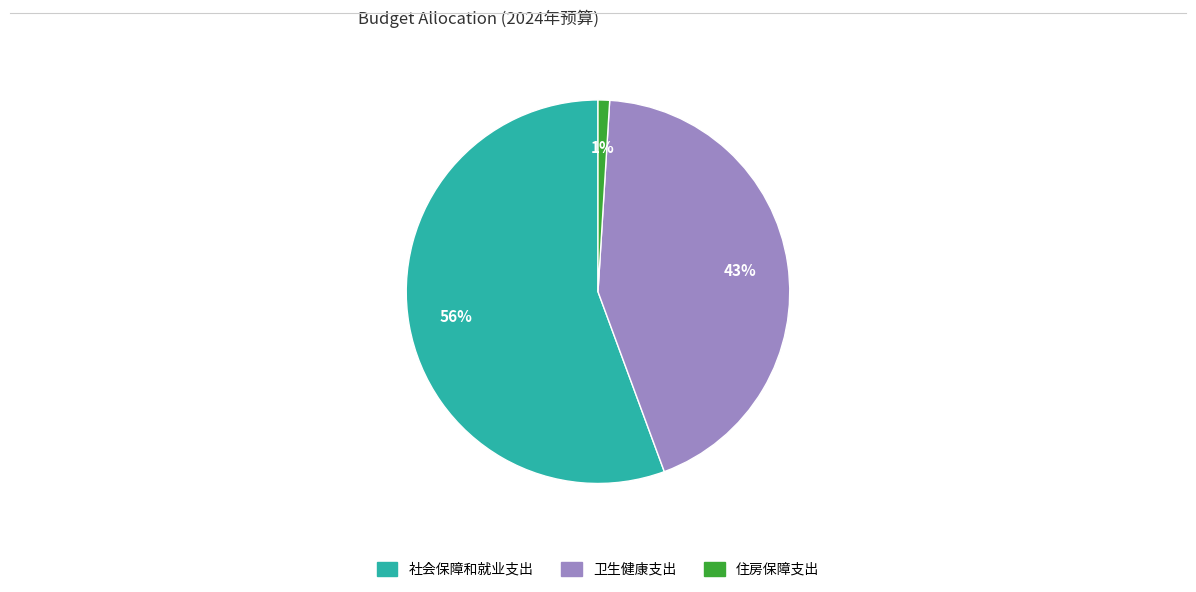

To the nearest percent, what is the average slice percentage?

33%